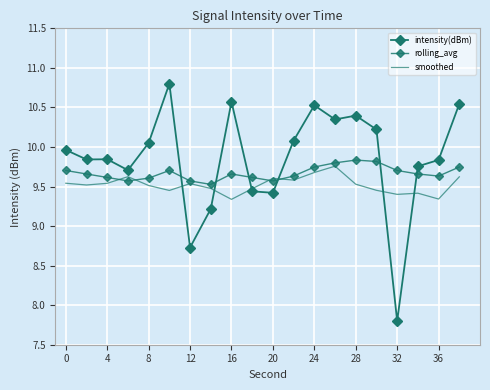

How many interior local peaks does the intensity(dBm) series have?

5